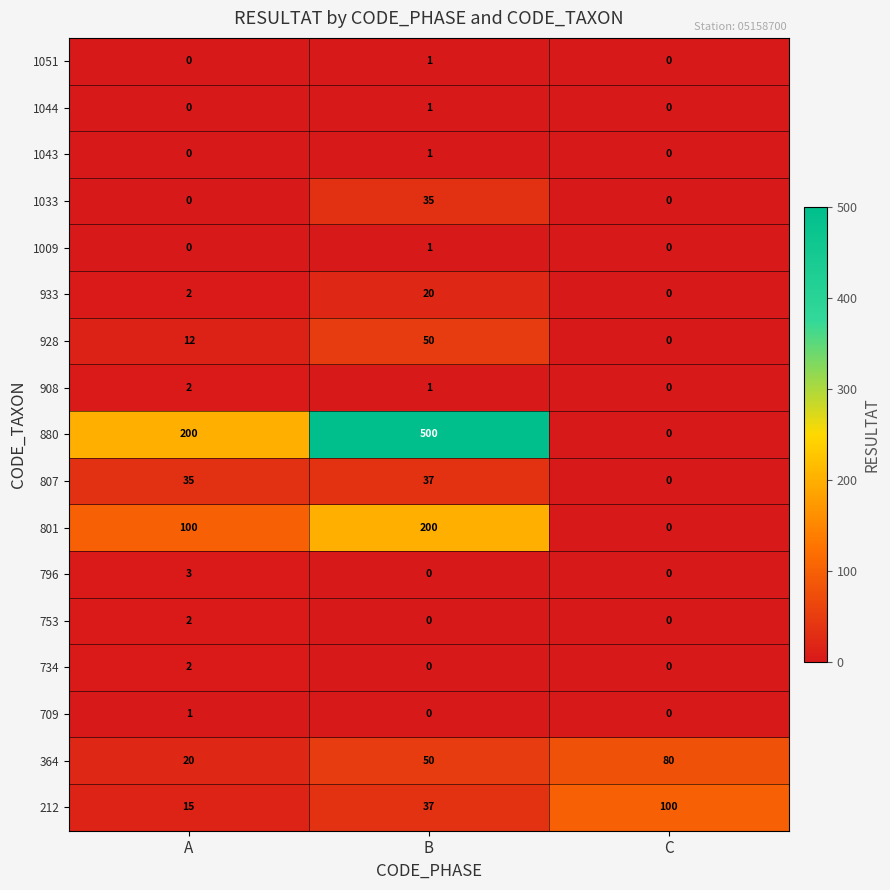

Is it true that 364 equals 80 at C?

True